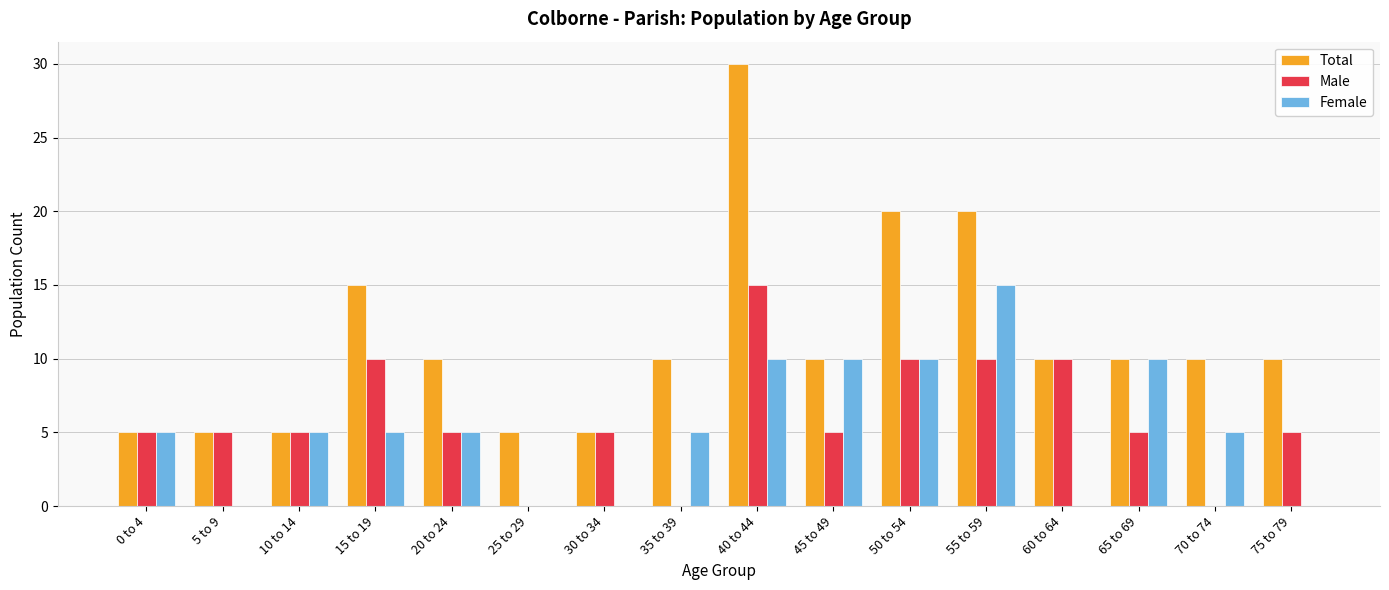

Which series has the largest total across all categories?

Total